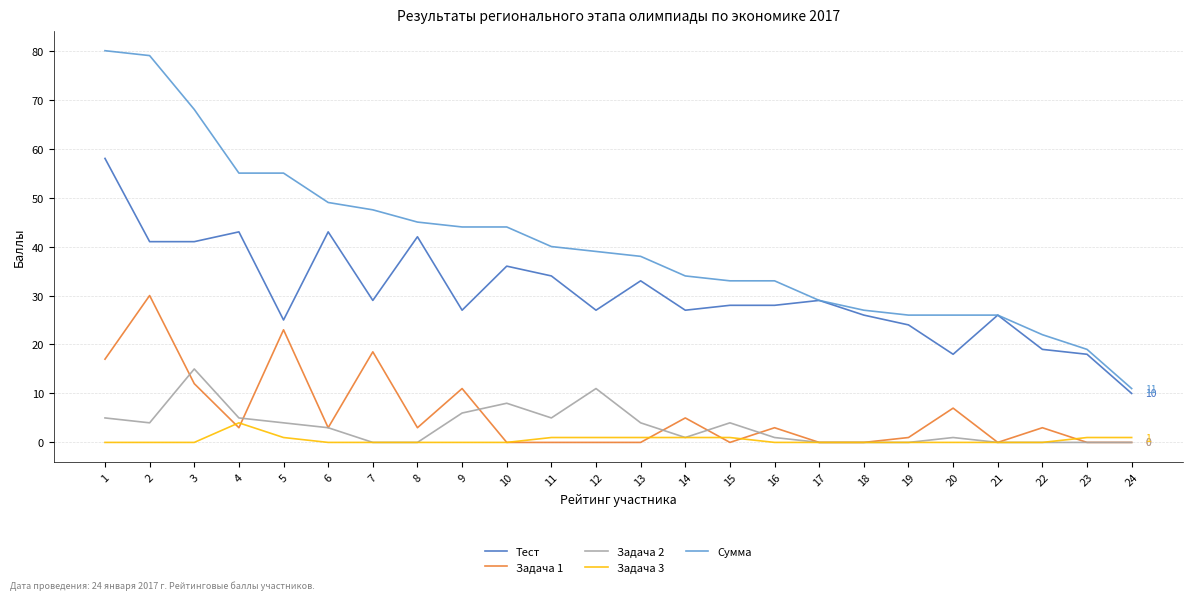

Is it true that Сумма equals 26.0 at 20?

True